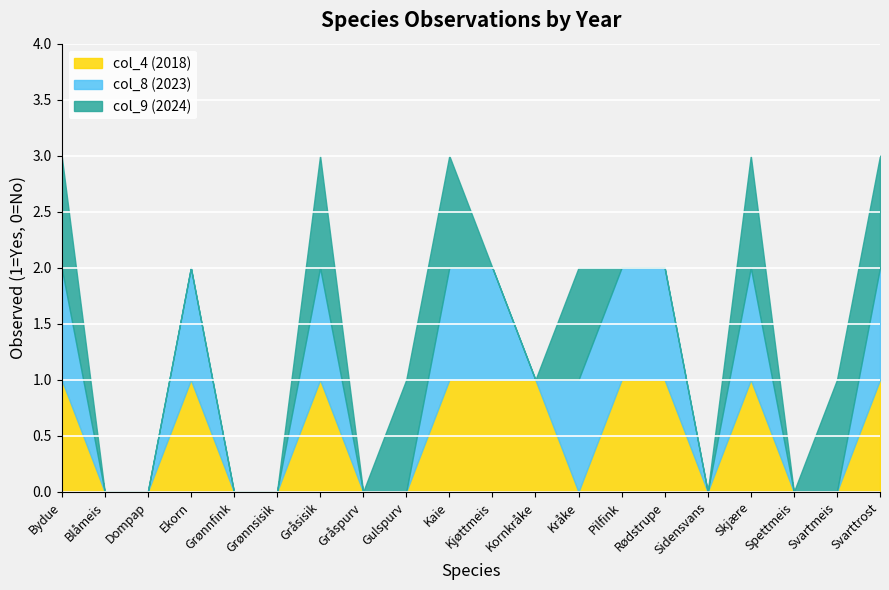

What position from the left is Sidensvans?

16